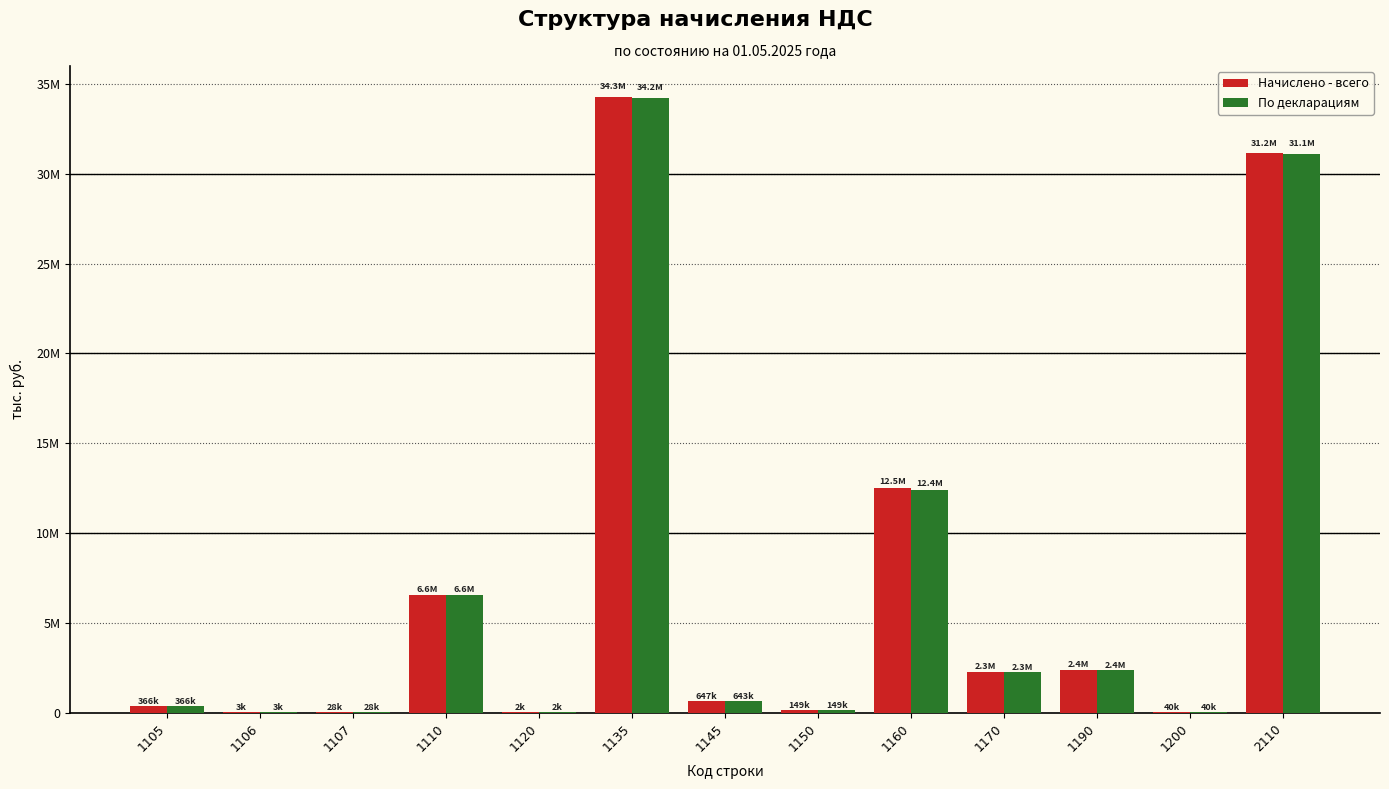

What are all the series names shown in the legend?

Начислено - всего, По декларациям